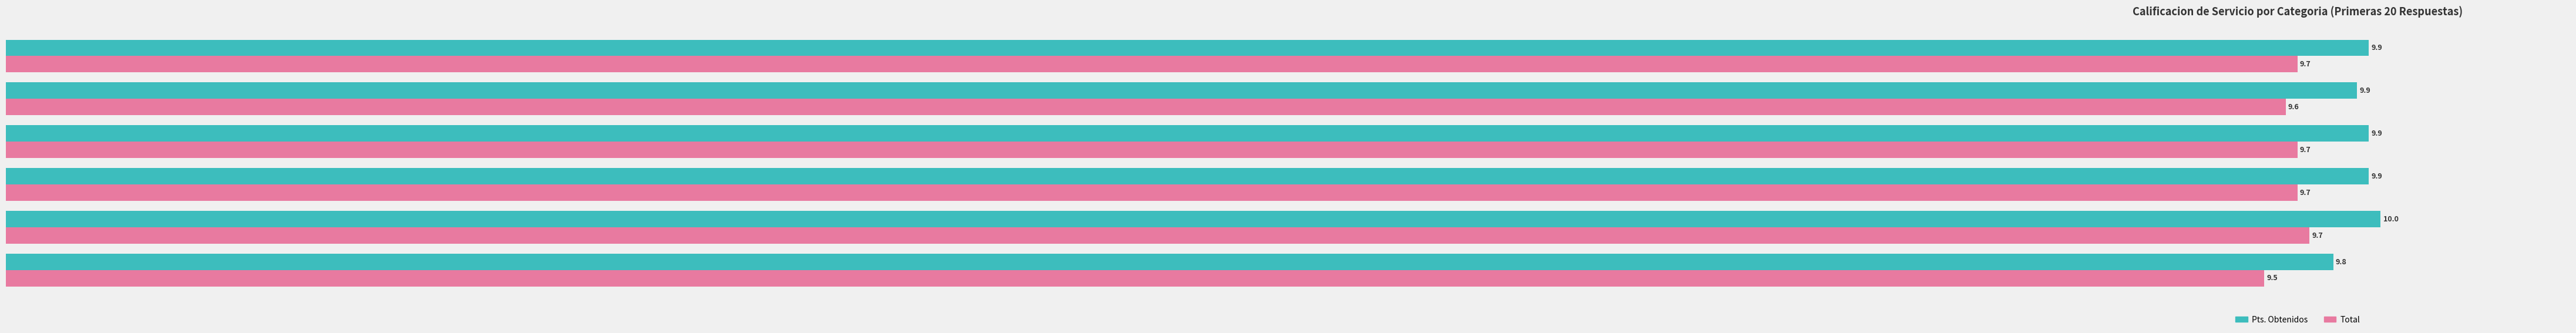

Read the Total value at Rapidez atendido.

9.5